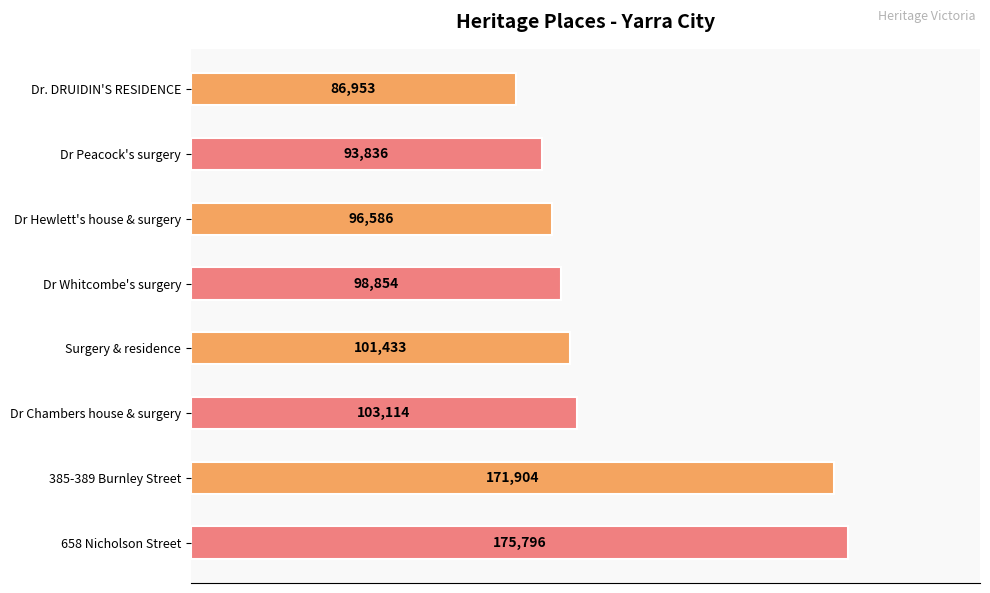

Which has a higher value, Dr. DRUIDIN'S RESIDENCE or Dr Hewlett's house & surgery?

Dr Hewlett's house & surgery